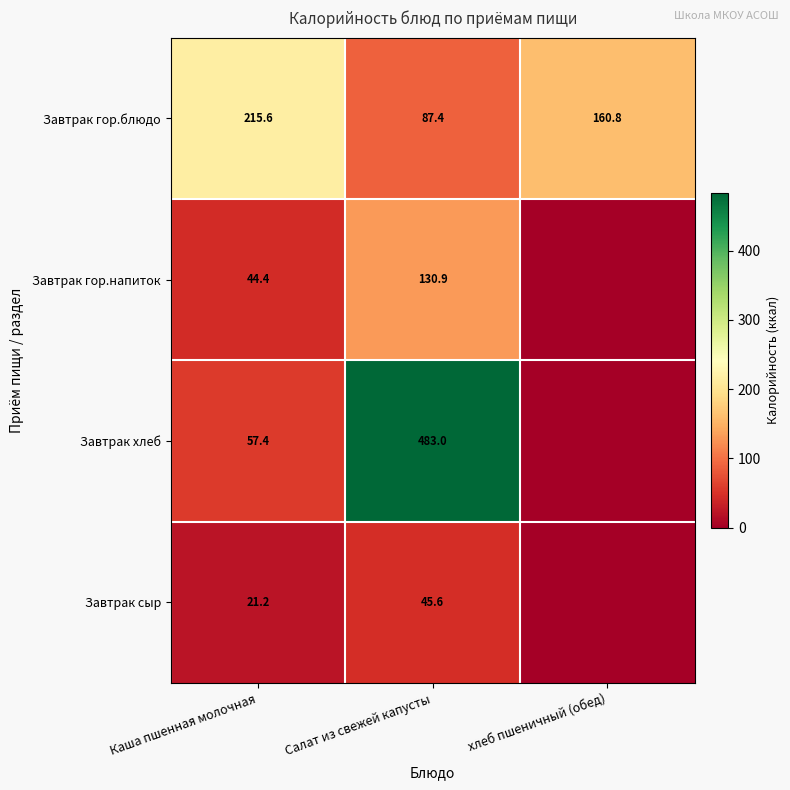

What is the total value across all series at Салат из свежей капусты?

746.9